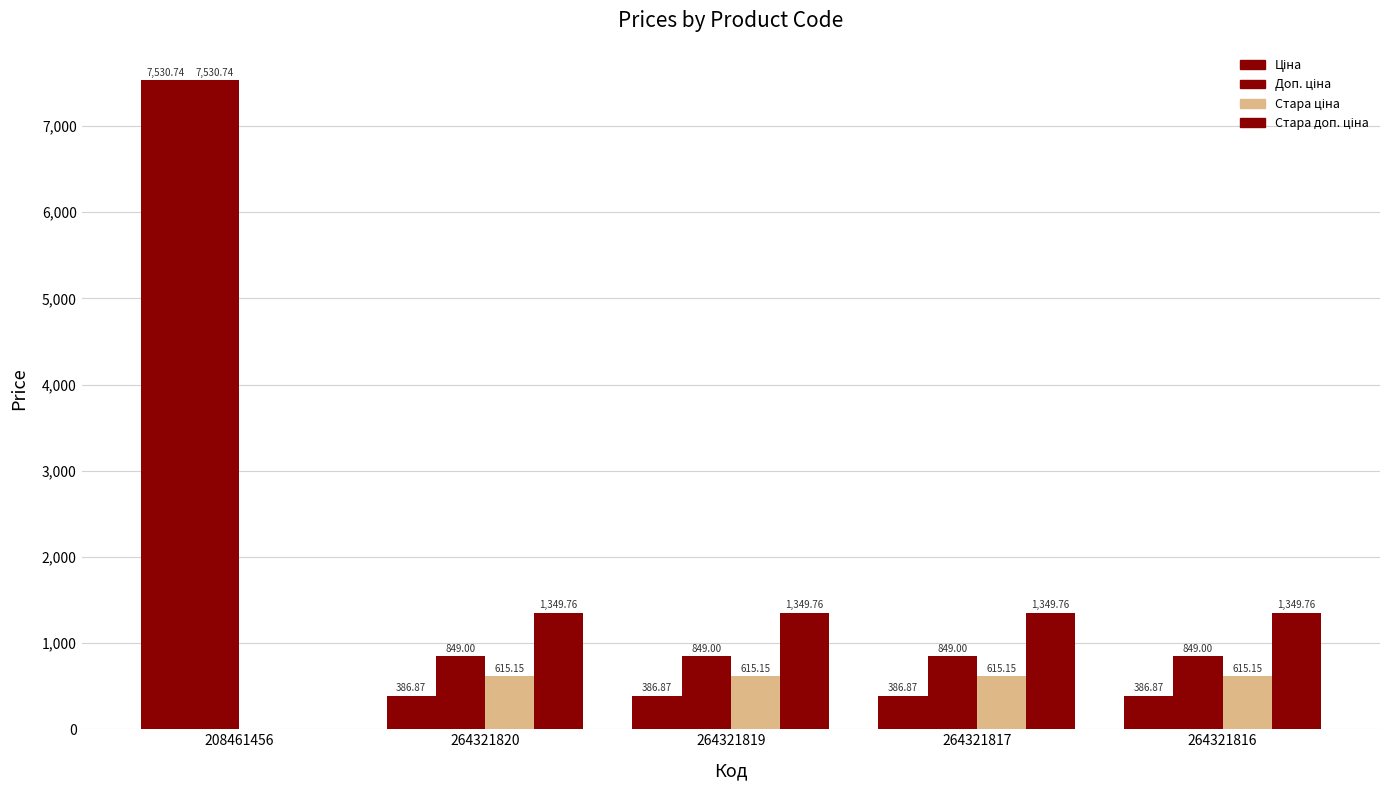

What is the value of the Стара доп. ціна bar at the 2nd from the left?

1349.8